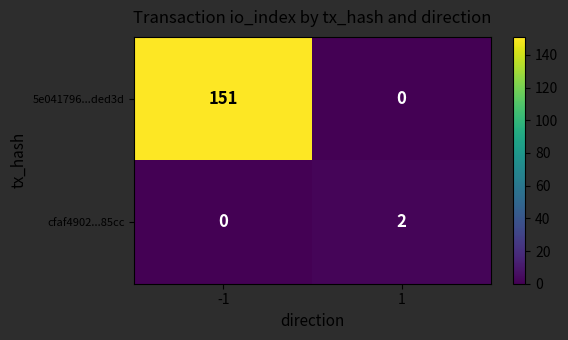

List the series in order of their overall mean, lowest first.

cfaf4902...85cc, 5e041796...ded3d